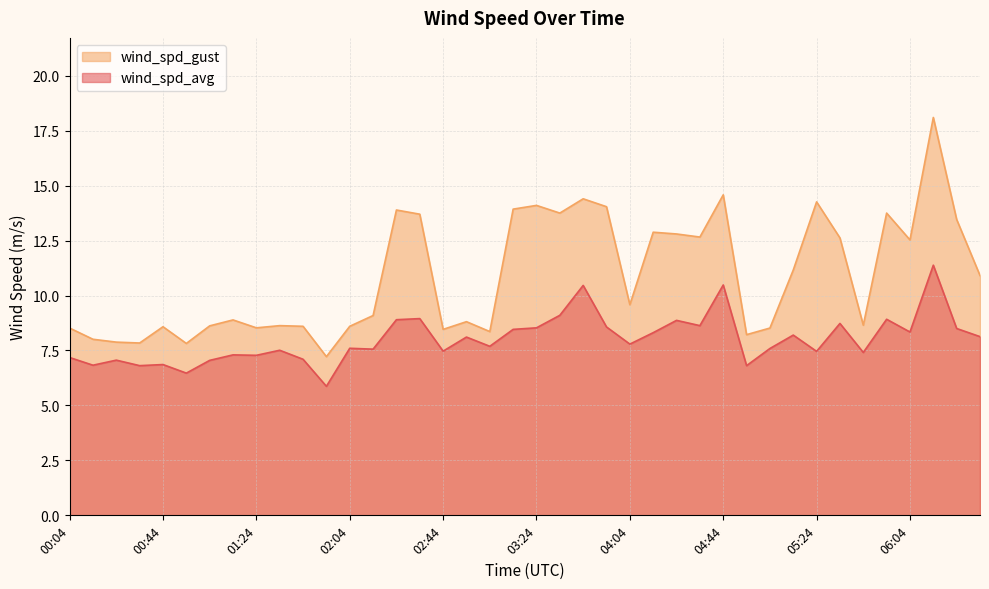

Reading left to right, extract all data points from this chart.

wind_spd_avg: 00:04=7.2	00:14=6.8	00:24=7.1	00:34=6.8	00:44=6.9	00:54=6.5	01:04=7.0	01:14=7.3	01:24=7.3	01:34=7.5	01:44=7.1	01:54=5.9	02:04=7.6	02:14=7.6	02:24=8.9	02:34=8.9	02:44=7.5	02:54=8.1	03:04=7.7	03:14=8.5	03:24=8.5	03:34=9.1	03:44=10.5	03:54=8.6	04:04=7.8	04:14=8.3	04:24=8.9	04:34=8.6	04:44=10.5	04:54=6.8	05:04=7.6	05:14=8.2	05:24=7.5	05:34=8.7	05:44=7.4	05:54=8.9	06:04=8.3	06:14=11.4	06:24=8.5	06:34=8.1
wind_spd_gust: 00:04=8.5	00:14=8.0	00:24=7.9	00:34=7.8	00:44=8.6	00:54=7.8	01:04=8.6	01:14=8.9	01:24=8.5	01:34=8.6	01:44=8.6	01:54=7.2	02:04=8.6	02:14=9.1	02:24=13.9	02:34=13.7	02:44=8.5	02:54=8.8	03:04=8.4	03:14=13.9	03:24=14.1	03:34=13.8	03:44=14.4	03:54=14.0	04:04=9.6	04:14=12.9	04:24=12.8	04:34=12.7	04:44=14.6	04:54=8.2	05:04=8.5	05:14=11.2	05:24=14.3	05:34=12.6	05:44=8.7	05:54=13.8	06:04=12.5	06:14=18.1	06:24=13.5	06:34=10.9